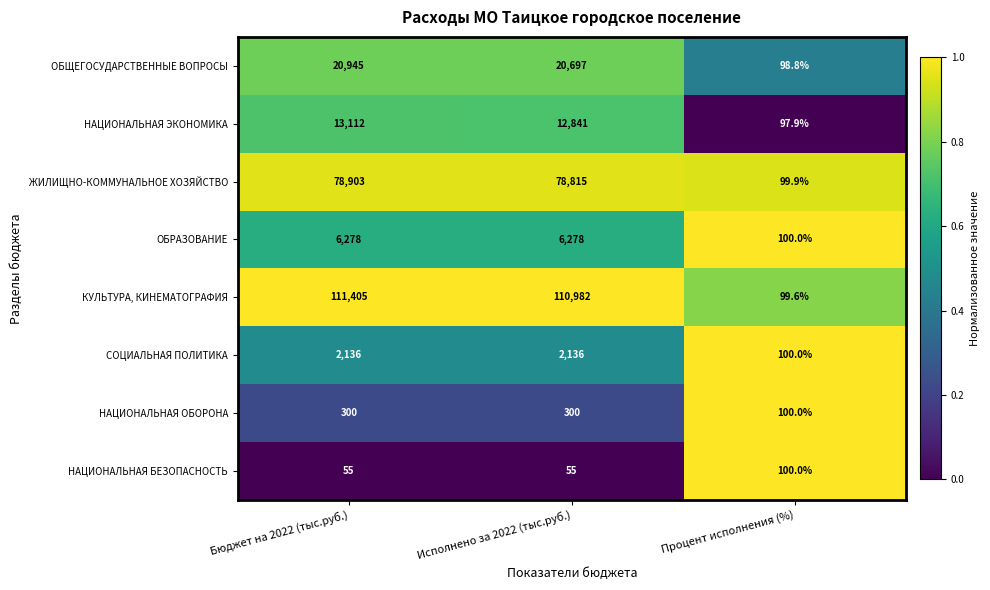

Which series has the largest total across all categories?

КУЛЬТУРА, КИНЕМАТОГРАФИЯ